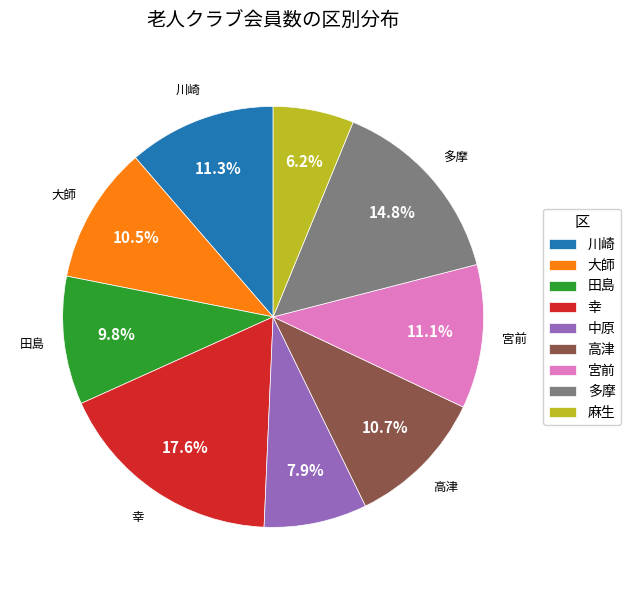

To the nearest percent, what portion does 多摩 represent?

15%